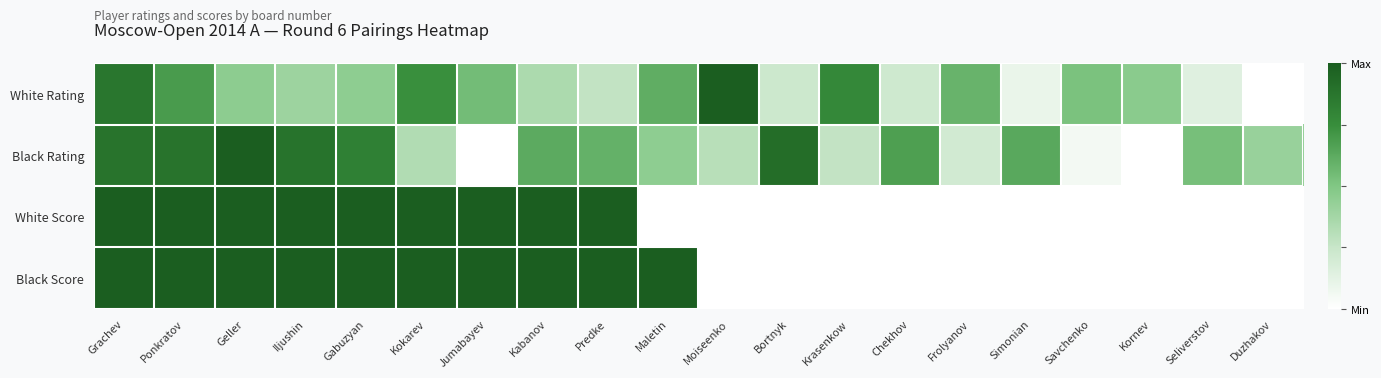

Reading left to right, extract all data points from this chart.

White Rating: Grachev=0.9	Ponkratov=0.7	Geller=0.5	Iljushin=0.4	Gabuzyan=0.5	Kokarev=0.7	Jumabayev=0.5	Kabanov=0.3	Predke=0.3	Maletin=0.6	Moiseenko=1.0	Bortnyk=0.2	Krasenkow=0.8	Chekhov=0.2	Frolyanov=0.6	Simonian=0.1	Savchenko=0.5	Kornev=0.5	Seliverstov=0.1	Duzhakov=0.0
Black Rating: Grachev=0.9	Ponkratov=0.9	Geller=1.0	Iljushin=0.9	Gabuzyan=0.8	Kokarev=0.3	Jumabayev=0.0	Kabanov=0.6	Predke=0.6	Maletin=0.5	Moiseenko=0.3	Bortnyk=0.9	Krasenkow=0.3	Chekhov=0.7	Frolyanov=0.2	Simonian=0.6	Savchenko=0.1	Kornev=0.0	Seliverstov=0.5	Duzhakov=0.4
White Score: Grachev=1.0	Ponkratov=1.0	Geller=1.0	Iljushin=1.0	Gabuzyan=1.0	Kokarev=1.0	Jumabayev=1.0	Kabanov=1.0	Predke=1.0	Maletin=0.0	Moiseenko=0.0	Bortnyk=0.0	Krasenkow=0.0	Chekhov=0.0	Frolyanov=0.0	Simonian=0.0	Savchenko=0.0	Kornev=0.0	Seliverstov=0.0	Duzhakov=0.0
Black Score: Grachev=1.0	Ponkratov=1.0	Geller=1.0	Iljushin=1.0	Gabuzyan=1.0	Kokarev=1.0	Jumabayev=1.0	Kabanov=1.0	Predke=1.0	Maletin=1.0	Moiseenko=0.0	Bortnyk=0.0	Krasenkow=0.0	Chekhov=0.0	Frolyanov=0.0	Simonian=0.0	Savchenko=0.0	Kornev=0.0	Seliverstov=0.0	Duzhakov=0.0